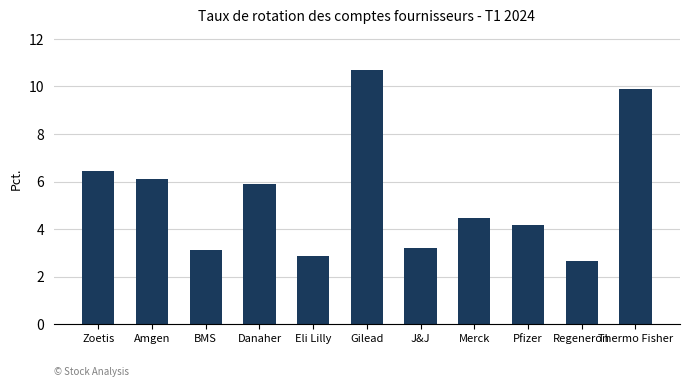

Reading left to right, list all the values displayed in this chart.

Zoetis=6.5	Amgen=6.1	BMS=3.1	Danaher=5.9	Eli Lilly=2.9	Gilead=10.7	J&J=3.2	Merck=4.5	Pfizer=4.2	Regeneron=2.7	Thermo Fisher=9.9